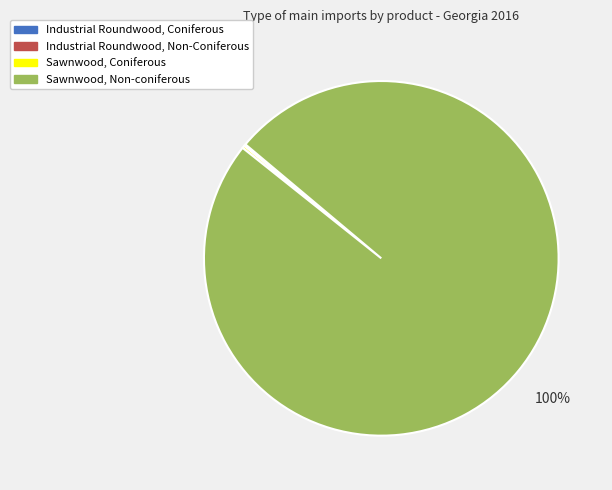

To the nearest percent, what is the difference between the largest and smallest slice percentages?

100%